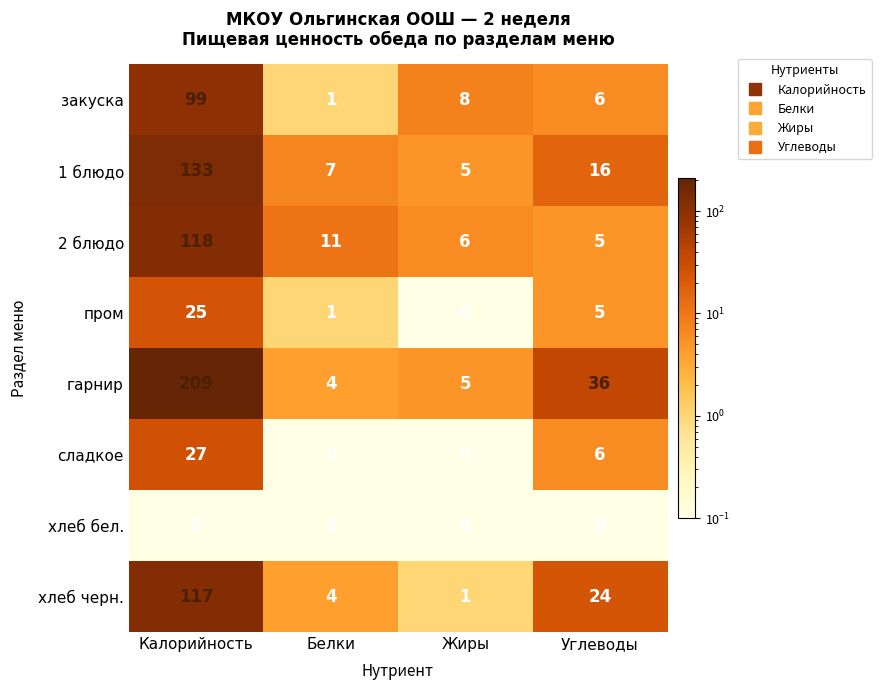

At which label is закуска closest to 50?

Жиры